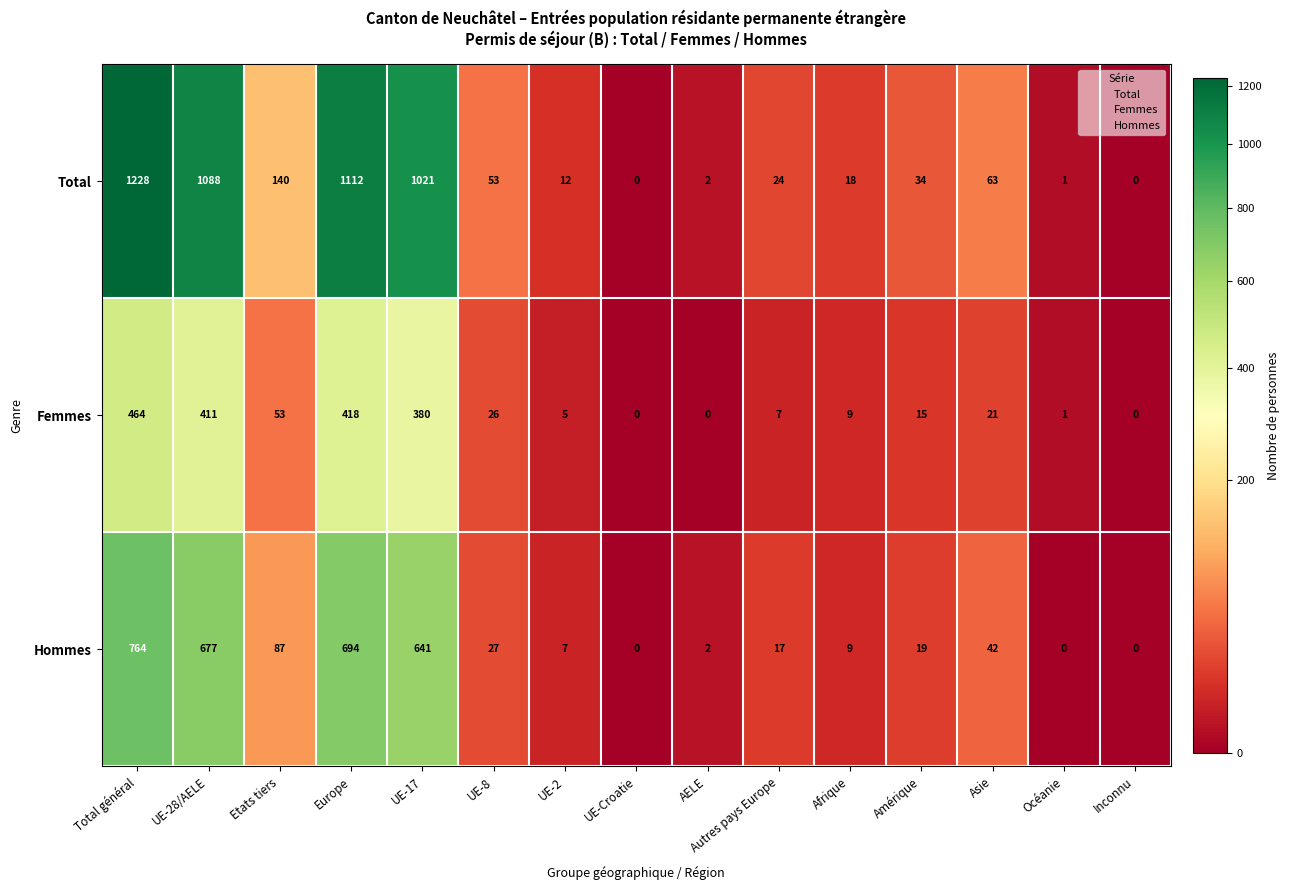

Rank the series at UE-28/AELE from lowest to highest value.

Femmes, Hommes, Total